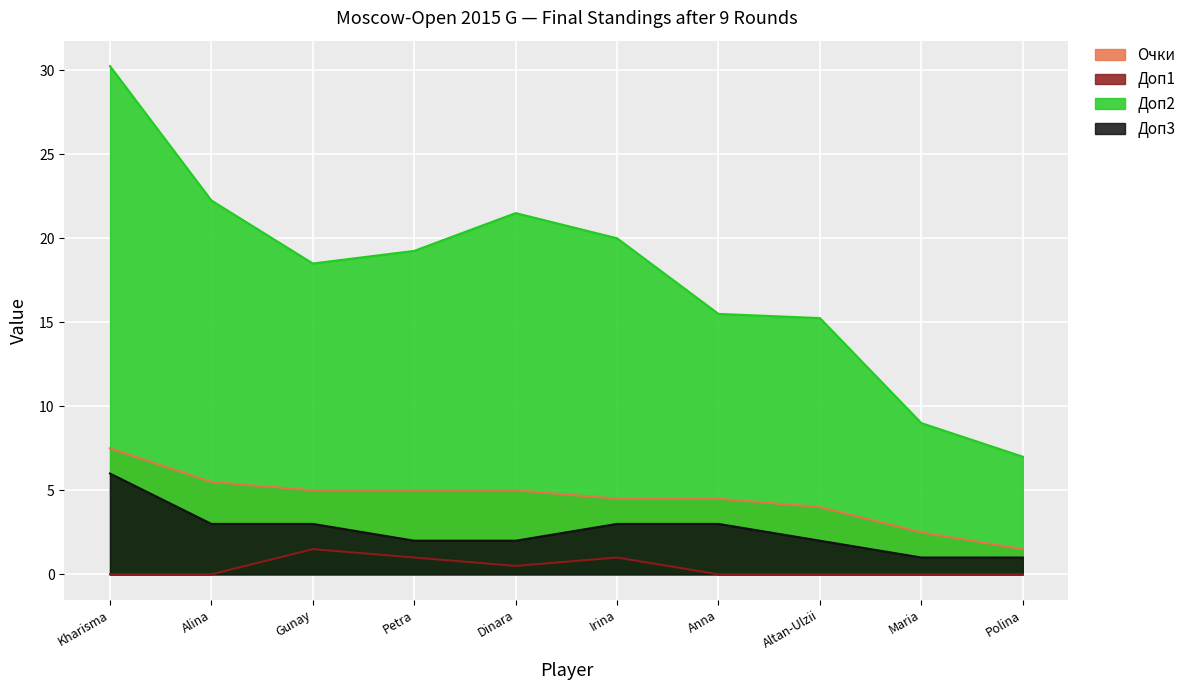

True or false: Очки has a value of 2.5 at Altan-Ulzii.

False